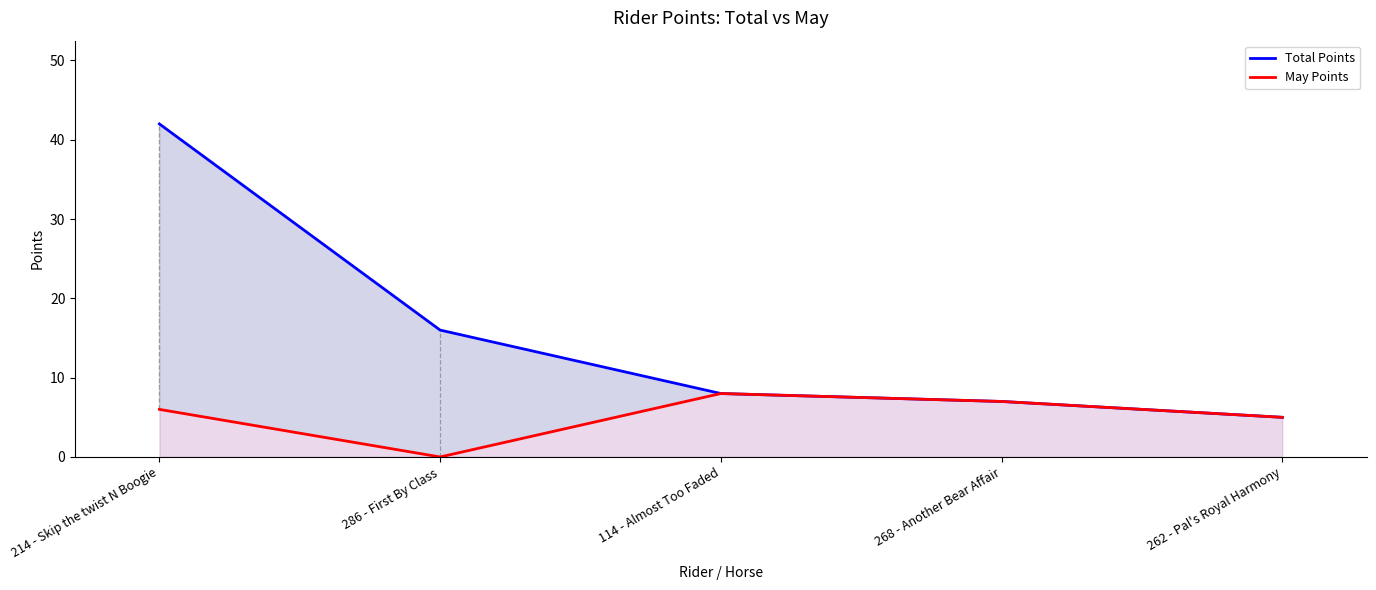

How many interior local valleys does the May Points series have?

1